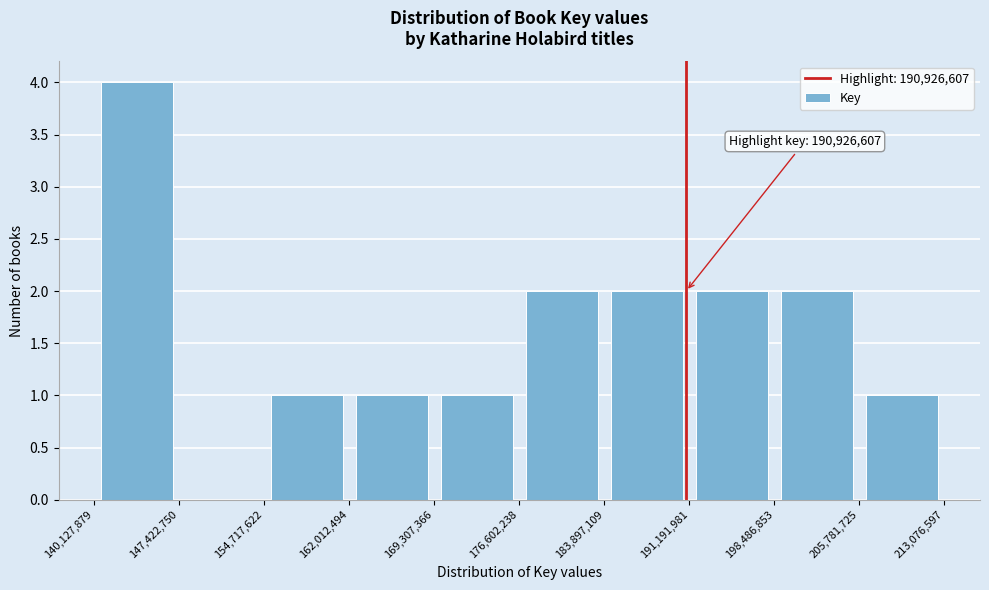

Which range on the x-axis has the tallest bar?

140,127,879 to 147,422,750